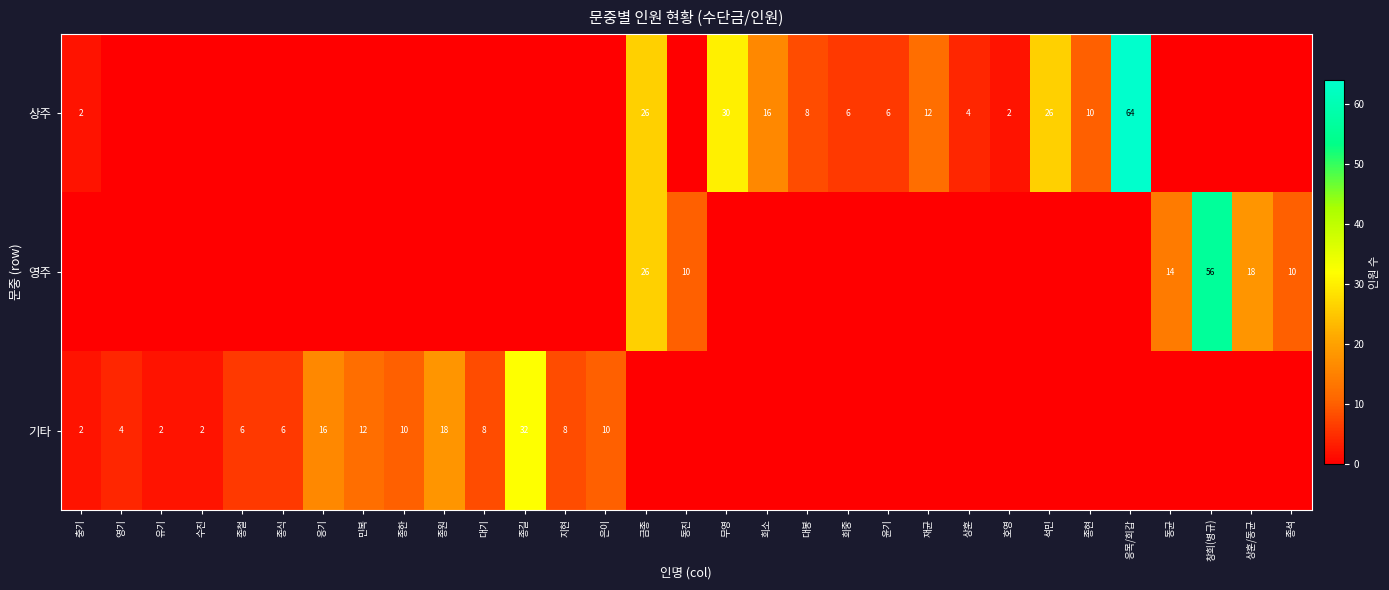

True or false: 기타 has a value of 4 at 영기.

True